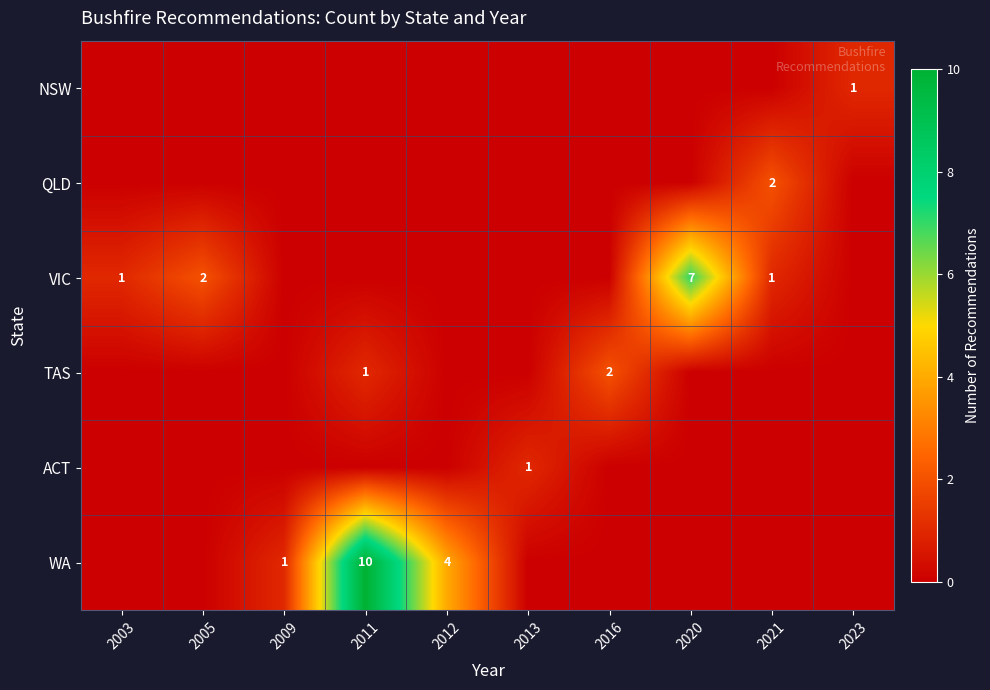

What is the difference between the highest and lowest values at 2009?

1.0